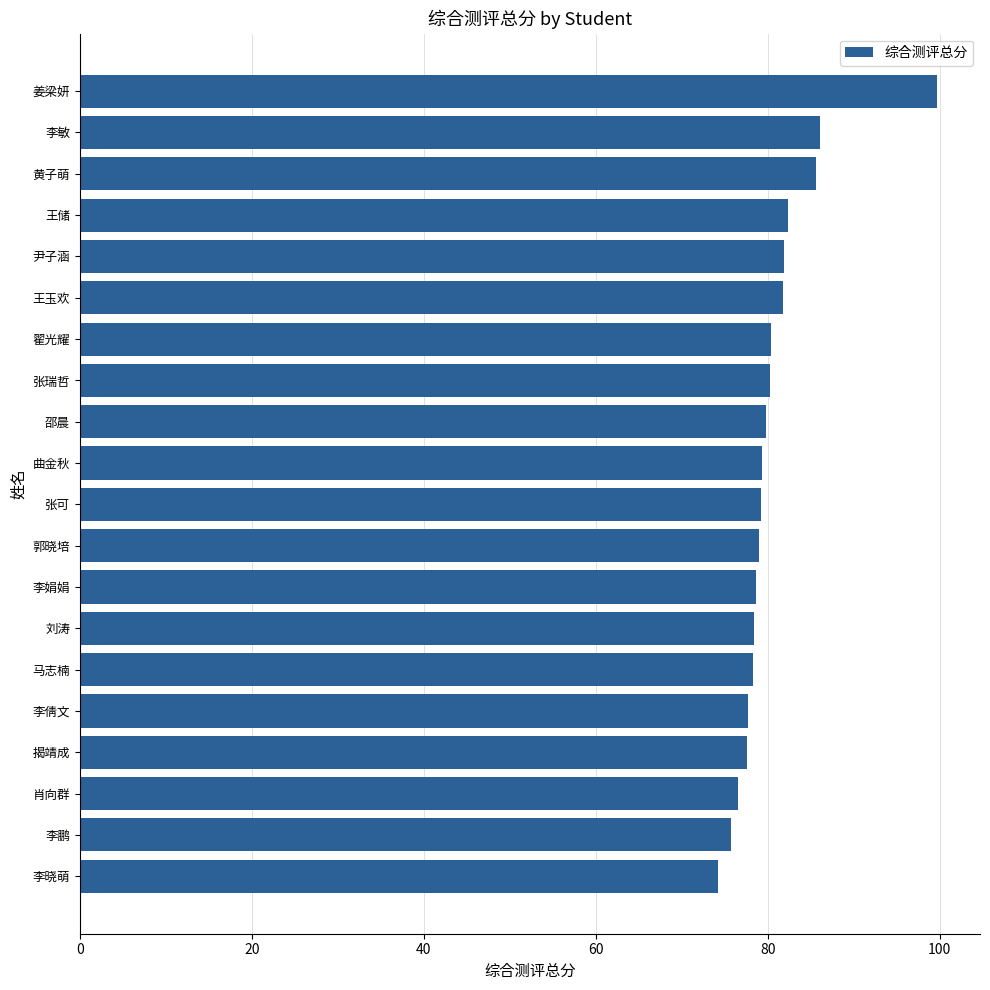

The value at 李鹏 is 135.5. True or false?

False